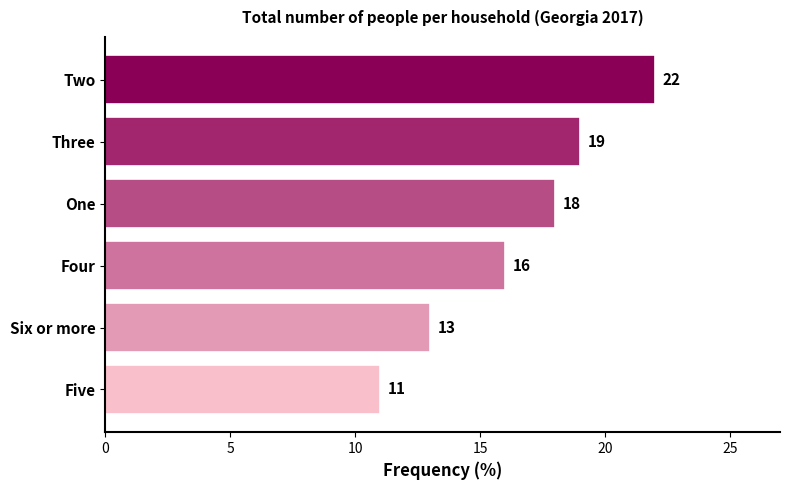

True or false: the data shows 11 at Two.

False